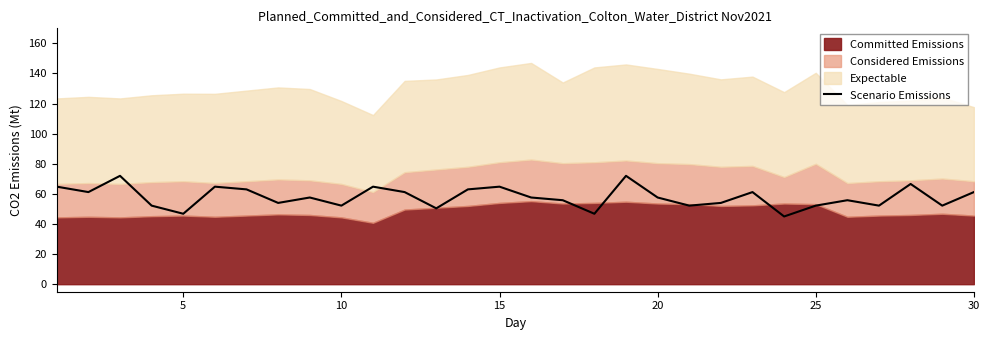

The value of Scenario Emissions at 20 is 27.4. True or false?

False